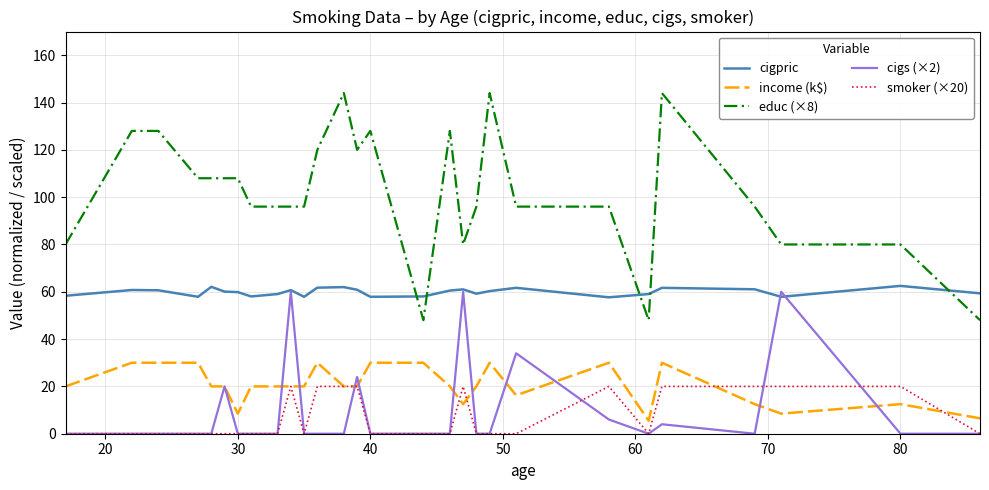

What is the maximum value shown in the chart?

144.0